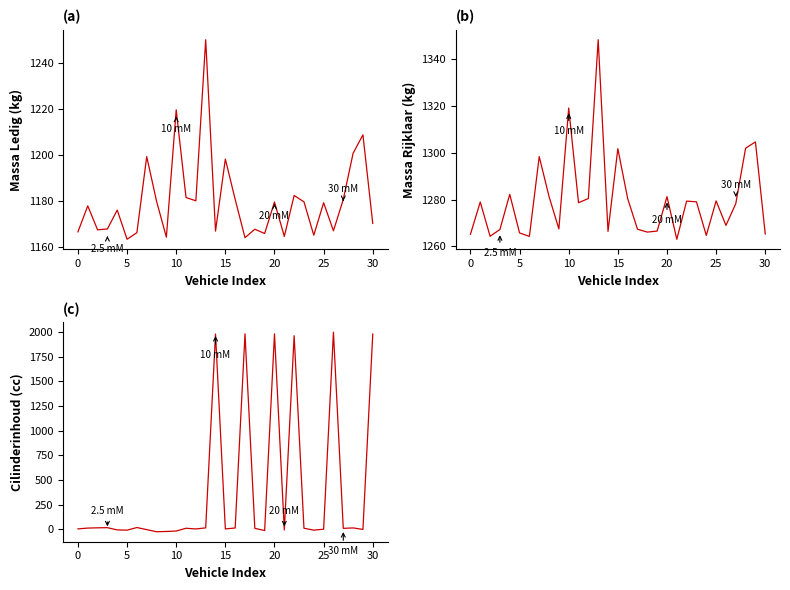

What is the spread (max minus min) of values at 24?

1274.1